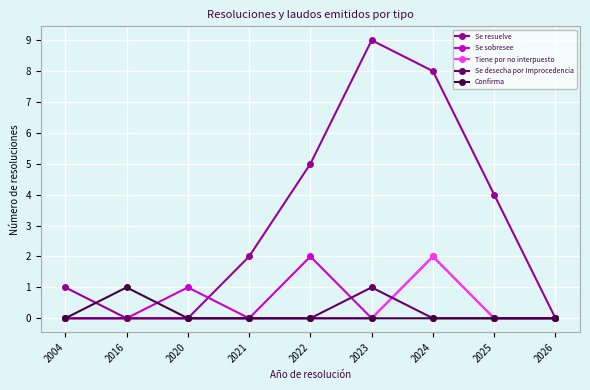

What is the sum of all Se resuelve values?

29